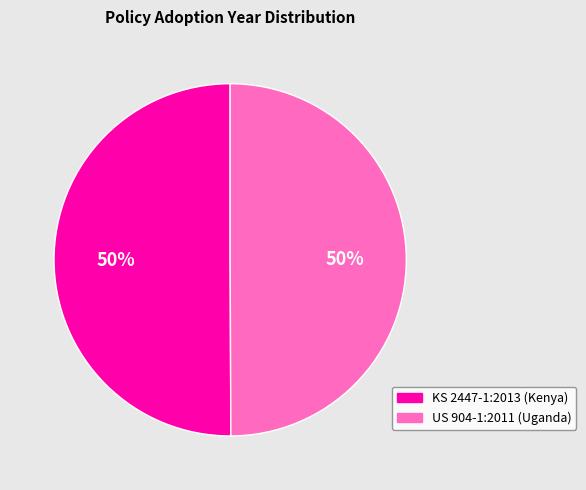

How many segments does this pie chart have?

2